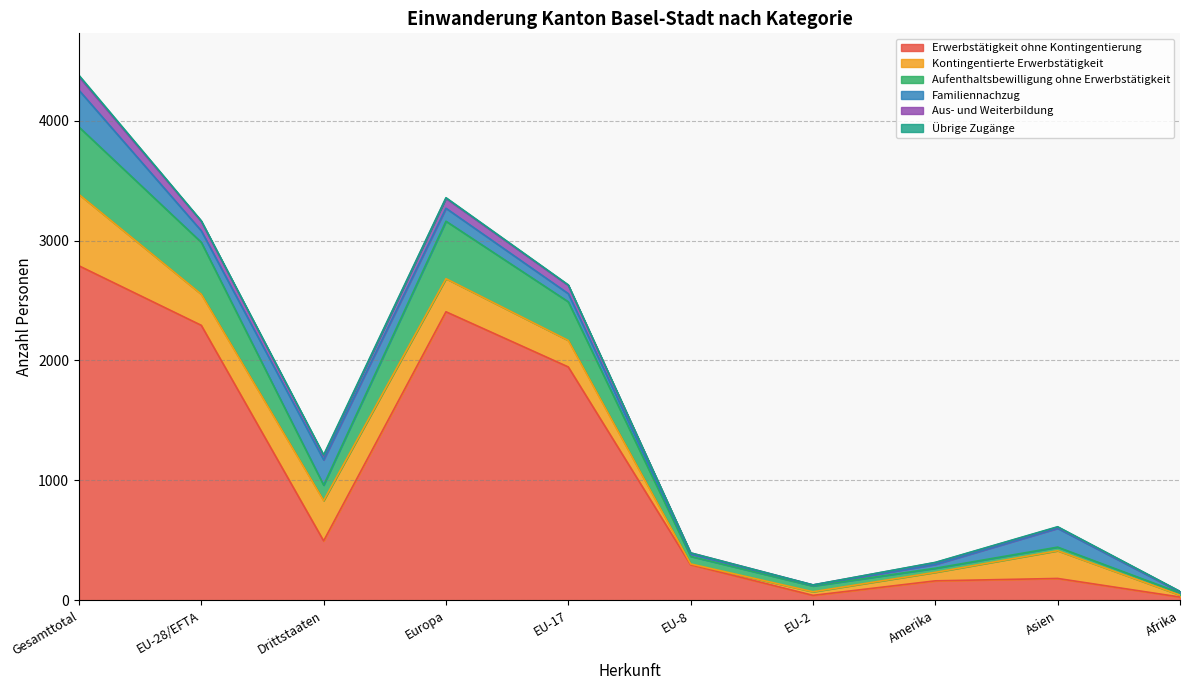

At which category is the sum across all series the highest?

Gesamttotal